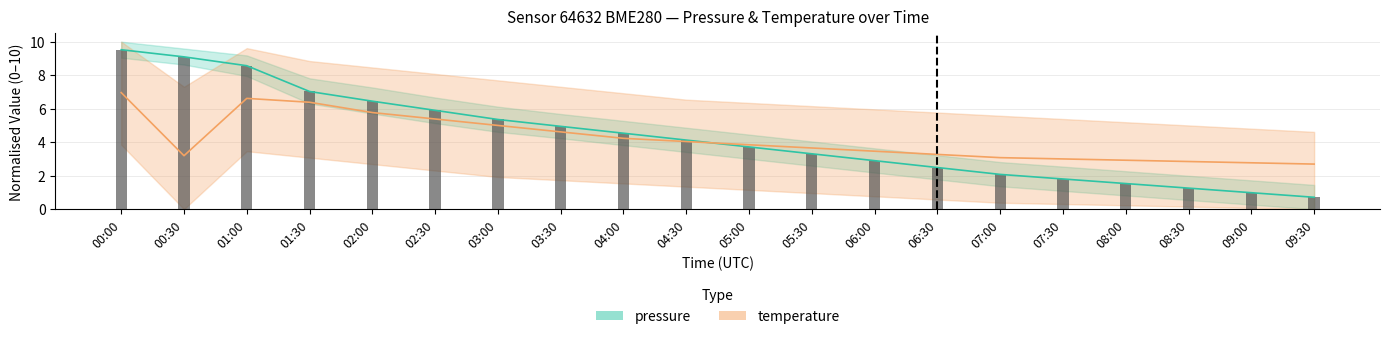

Does the chart contain any negative values?

No